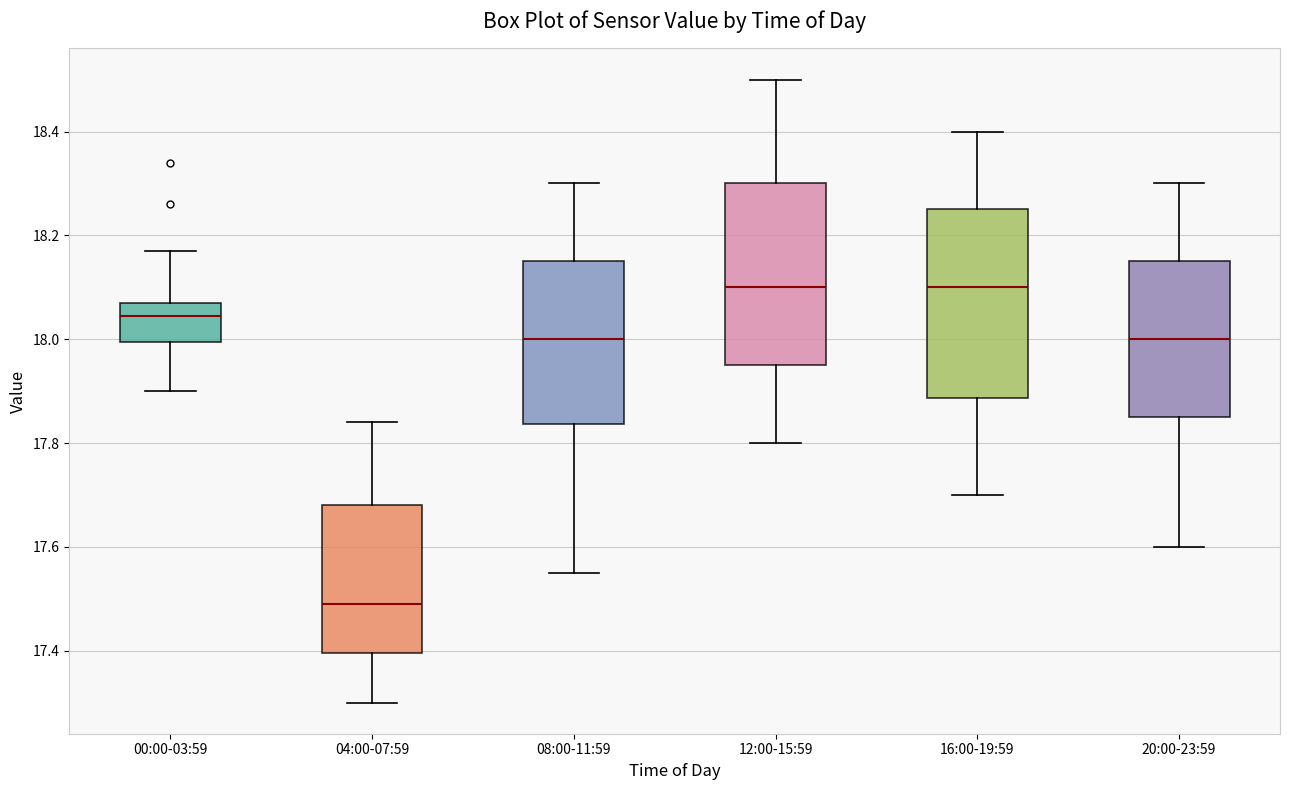

Reading left to right, transcribe this box plot: for each box, give where its median line is, the range the box spans, and where its two whiskers end, as read against the y-axis. The values are not printed on the chart, so give them approximately, as read against the axis.

00:00-03:59: median 18.04, box 18.00 to 18.08, whiskers 17.90 to 18.18
04:00-07:59: median 17.50, box 17.40 to 17.68, whiskers 17.30 to 17.84
08:00-11:59: median 18.00, box 17.84 to 18.16, whiskers 17.56 to 18.30
12:00-15:59: median 18.10, box 17.96 to 18.30, whiskers 17.80 to 18.50
16:00-19:59: median 18.10, box 17.88 to 18.26, whiskers 17.70 to 18.40
20:00-23:59: median 18.00, box 17.86 to 18.16, whiskers 17.60 to 18.30